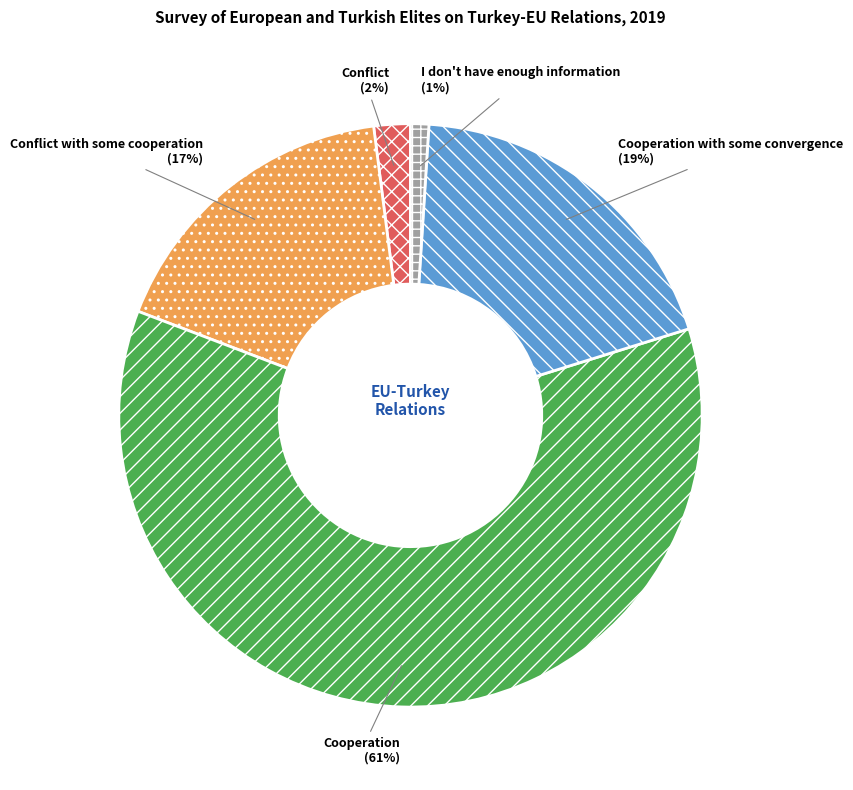

To the nearest percent, what is the difference between the largest and smallest slice percentages?

60%